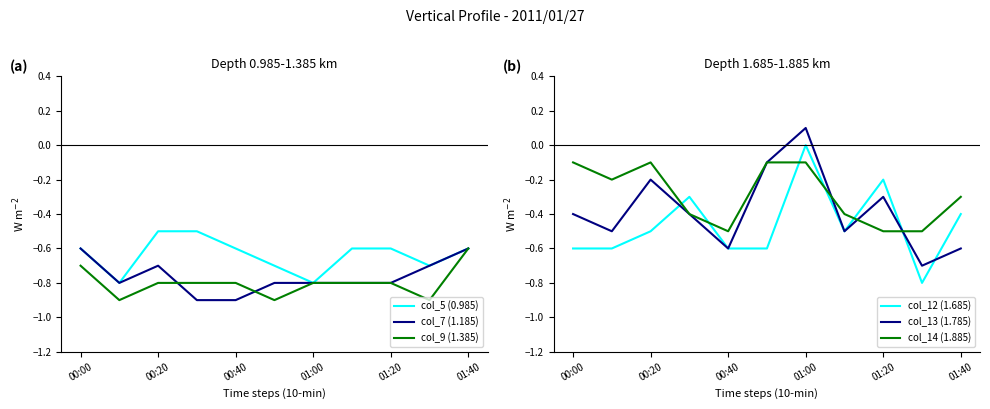

How many values in col_13 (1.785) are below zero?

10